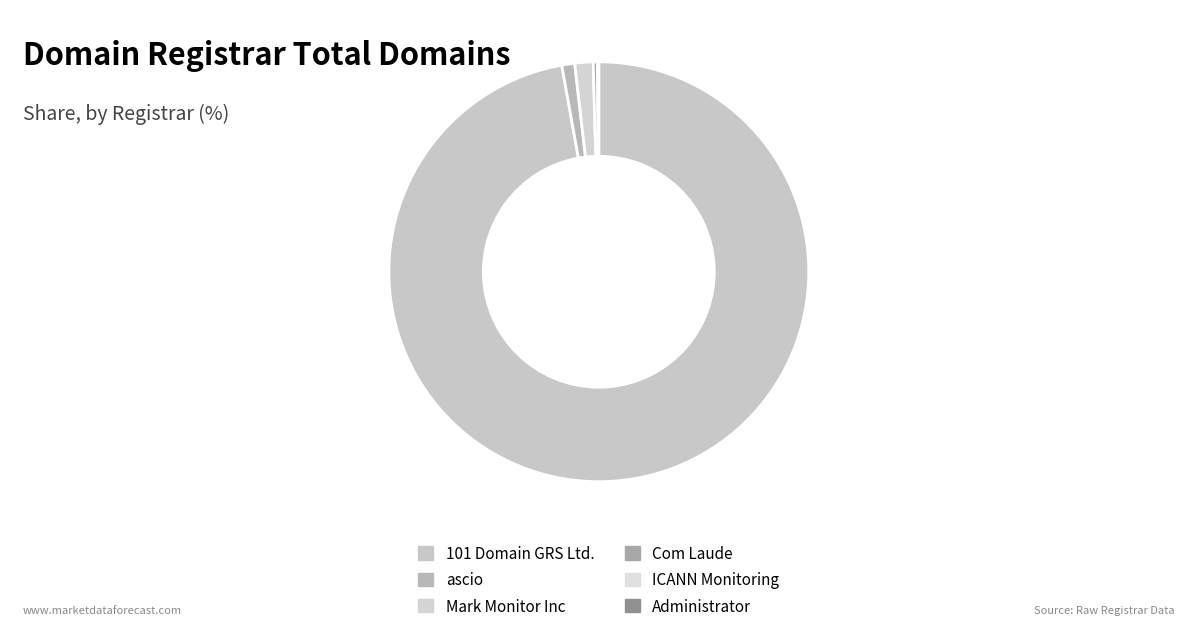

Does ascio represent more than half of the total?

No